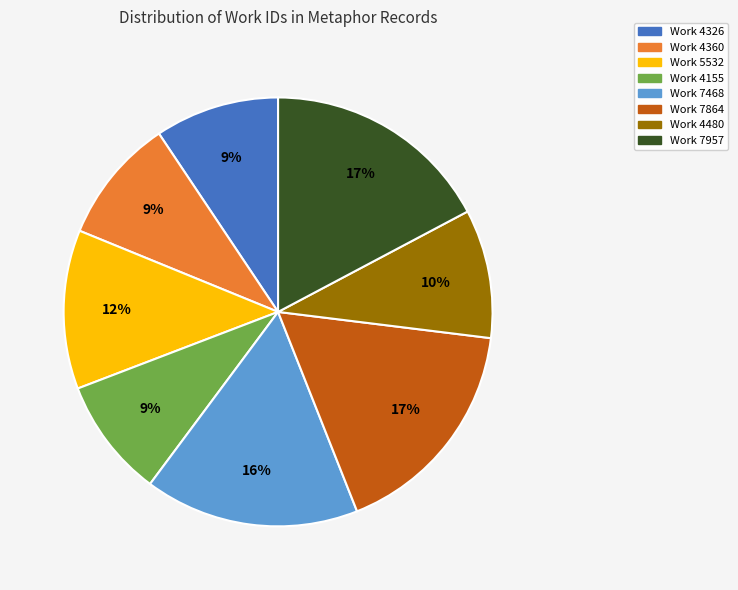

Does any single category account for the majority?

No